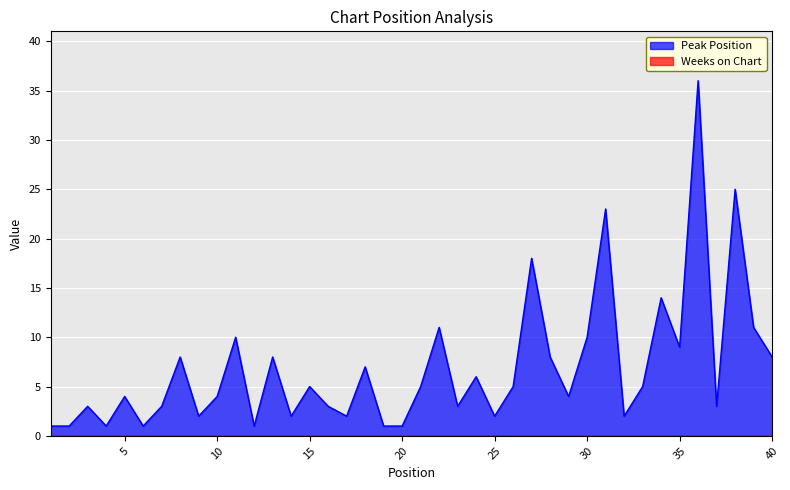

Does the chart display data point markers on the line(s)?

No